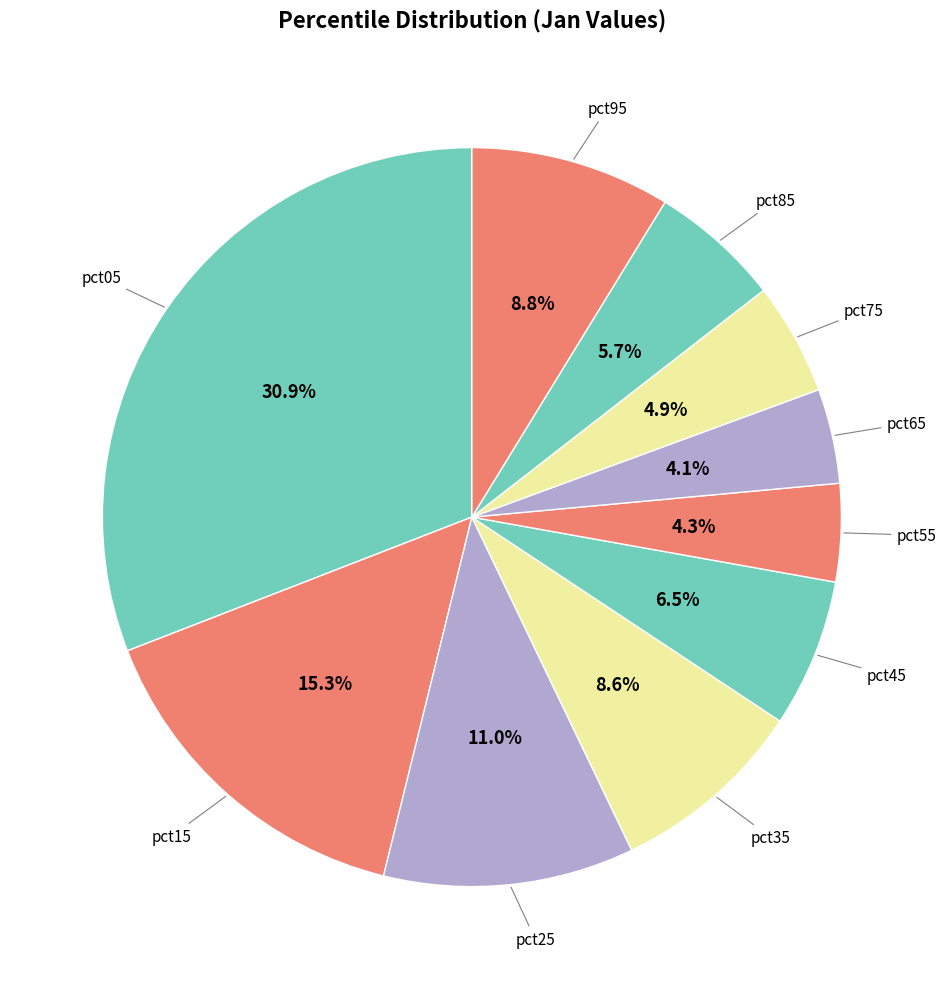

Count the number of slices in the pie.

10